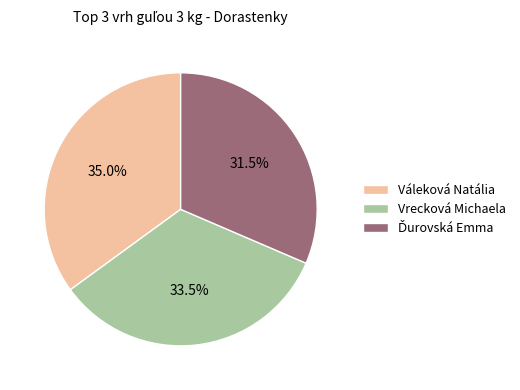

Which has a higher value, Vrecková Michaela or Váleková Natália?

Váleková Natália